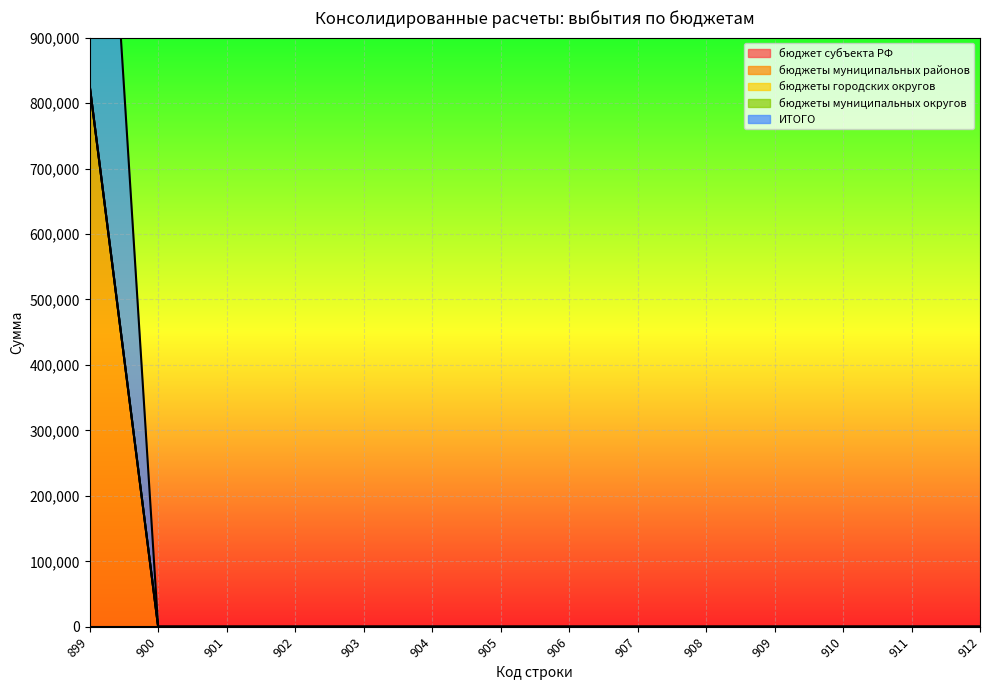

Which has a higher value, 908 or 904?

908